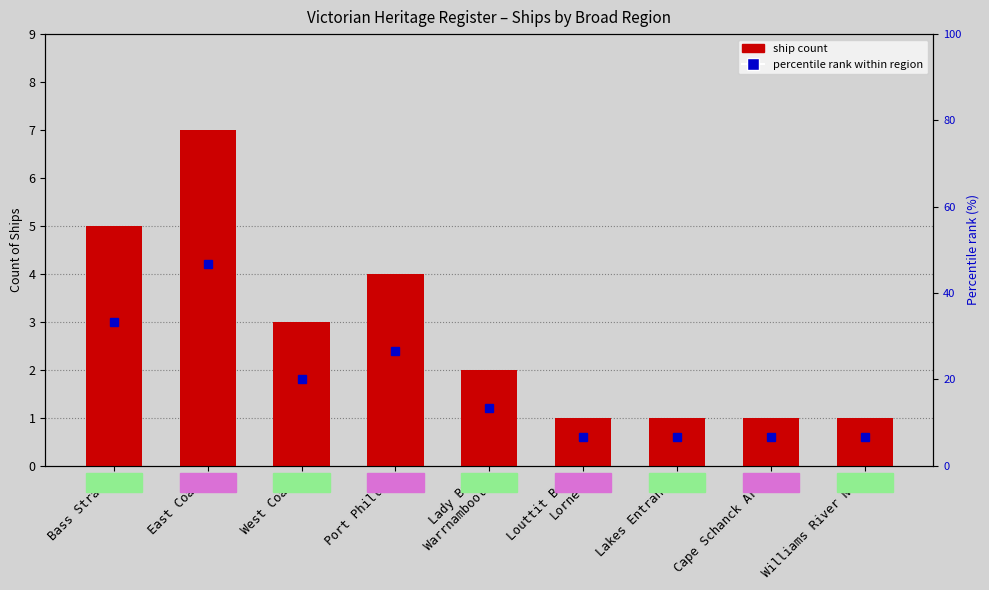

What is the ratio of the value at Williams River NSW to the value at East Coast?

0.1